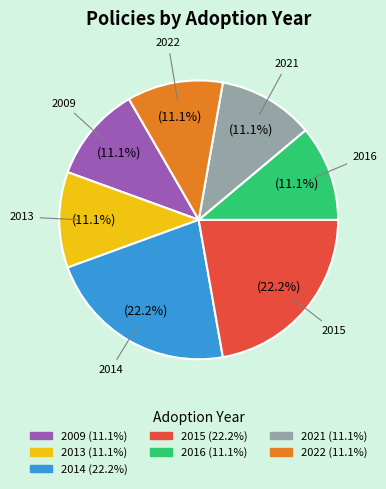

Is there a majority slice in this chart?

No